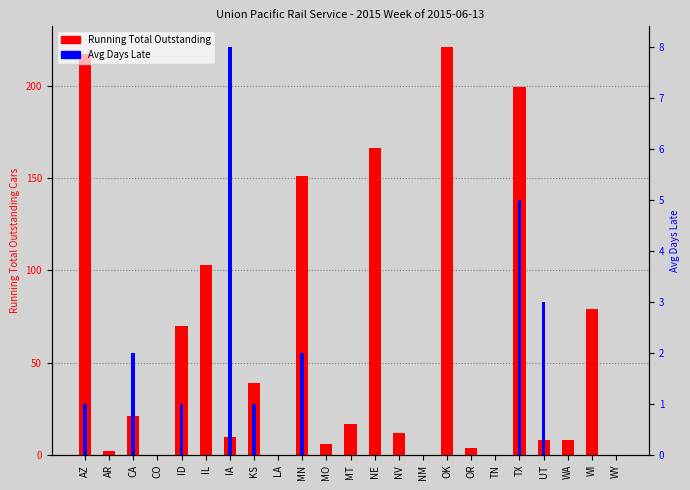

Rank the series by their average value, from highest to lowest.

Running Total Outstanding, Avg Days Late